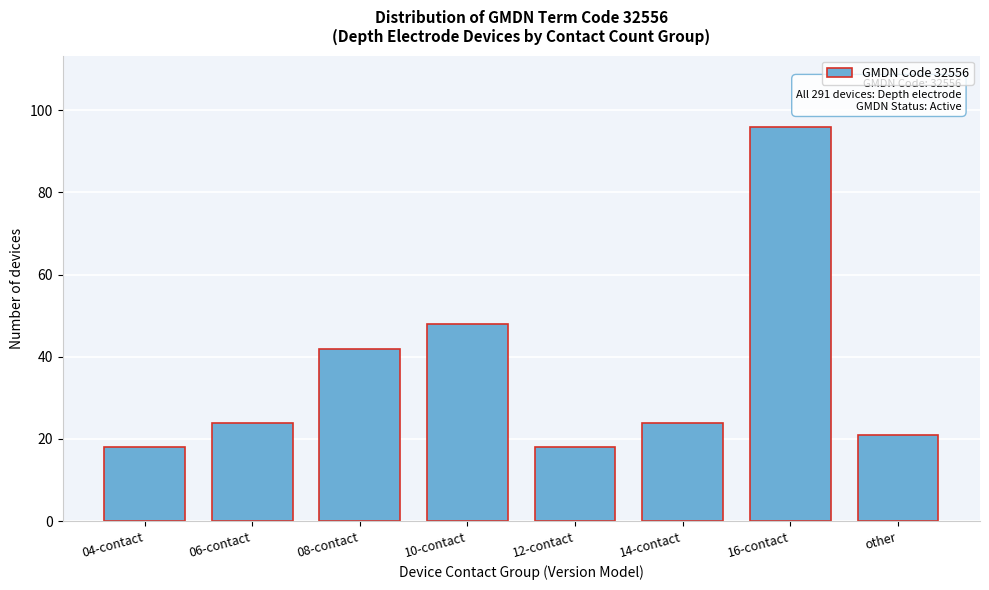

Reading right to left, transcribe all the data shown in this chart.

21	96	24	18	48	42	24	18